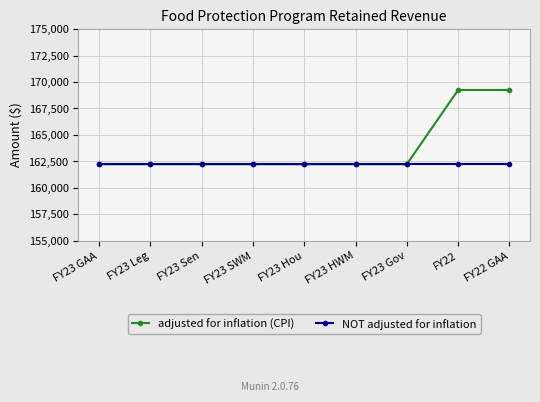

Reading right to left, what are all the values shown in this chart?

adjusted for inflation (CPI): FY22 GAA=169247	FY22=169247	FY23 Gov=162229	FY23 HWM=162229	FY23 Hou=162229	FY23 SWM=162229	FY23 Sen=162229	FY23 Leg=162229	FY23 GAA=162229
NOT adjusted for inflation: FY22 GAA=162229	FY22=162229	FY23 Gov=162229	FY23 HWM=162229	FY23 Hou=162229	FY23 SWM=162229	FY23 Sen=162229	FY23 Leg=162229	FY23 GAA=162229